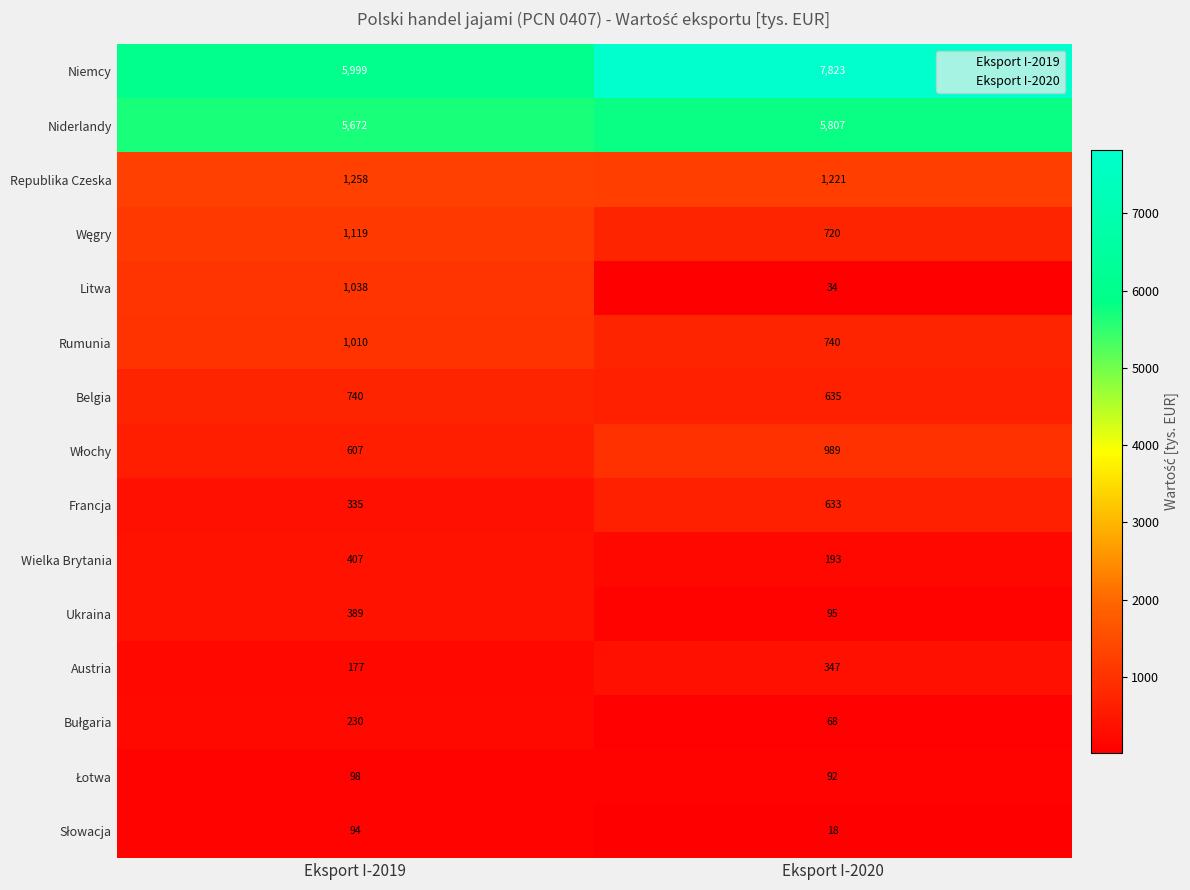

What is the difference between the highest and lowest values at Eksport I-2020?

7805